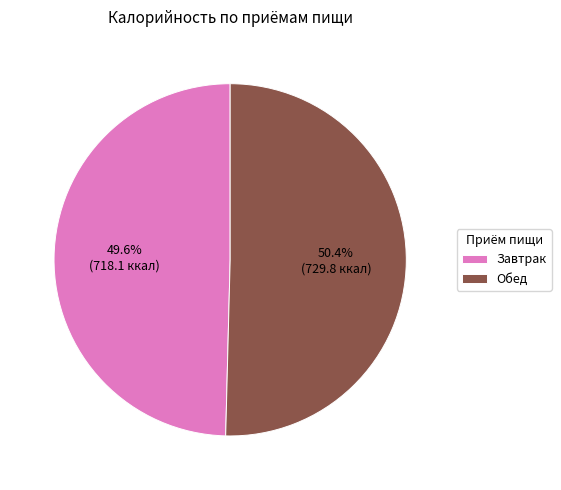

Between Обед and Завтрак, which is larger?

Обед